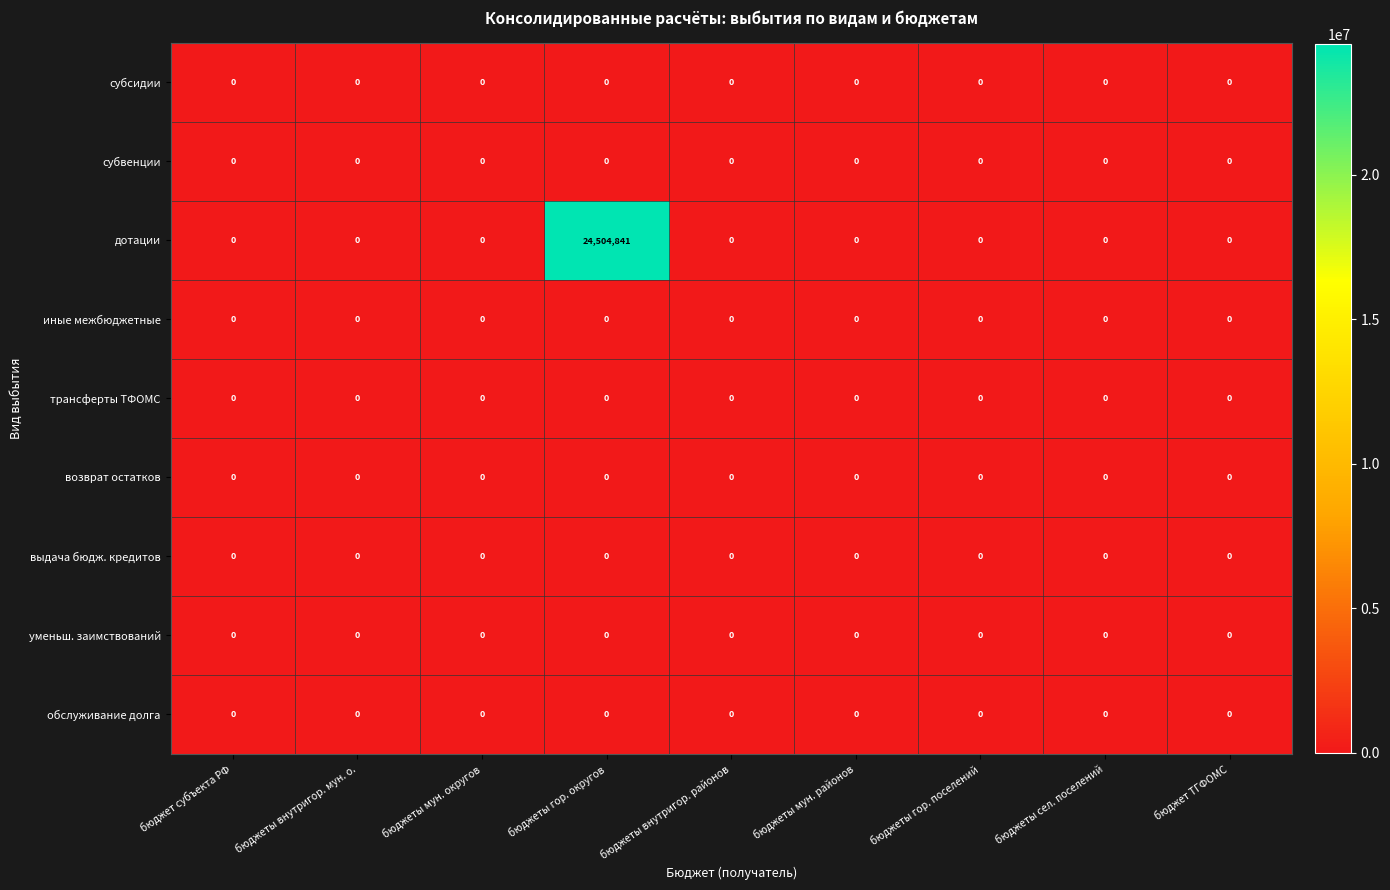

Which series has the largest range (max minus min)?

дотации